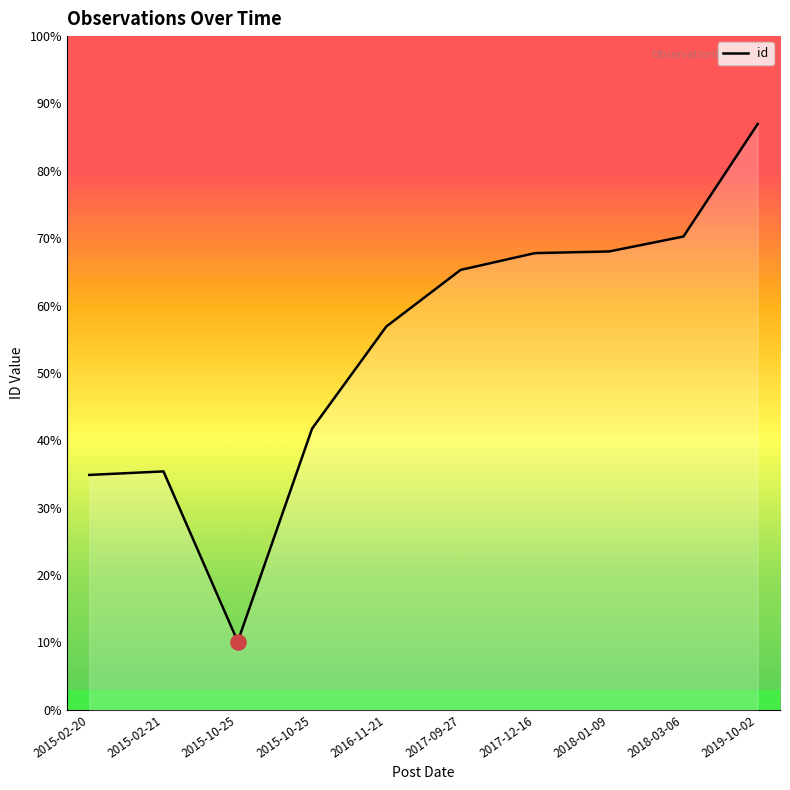

Does the chart have visible grid lines?

No